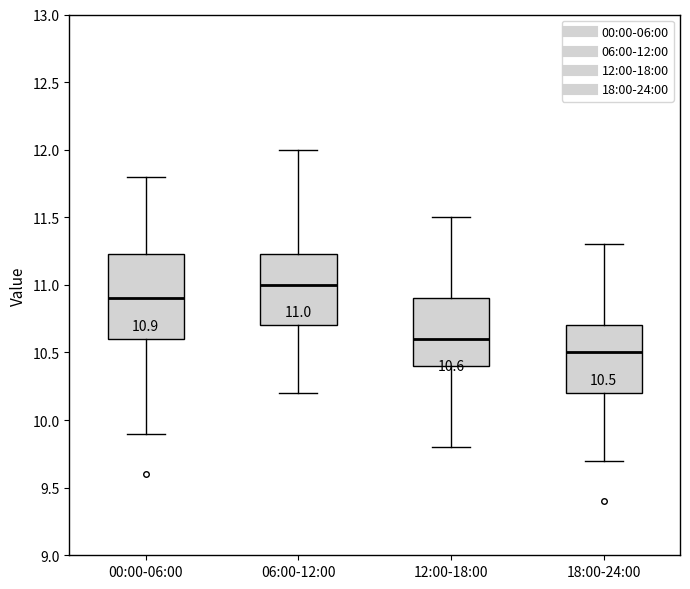

Comparing the boxes themselves (not the whiskers), which one is the tallest?

00:00-06:00